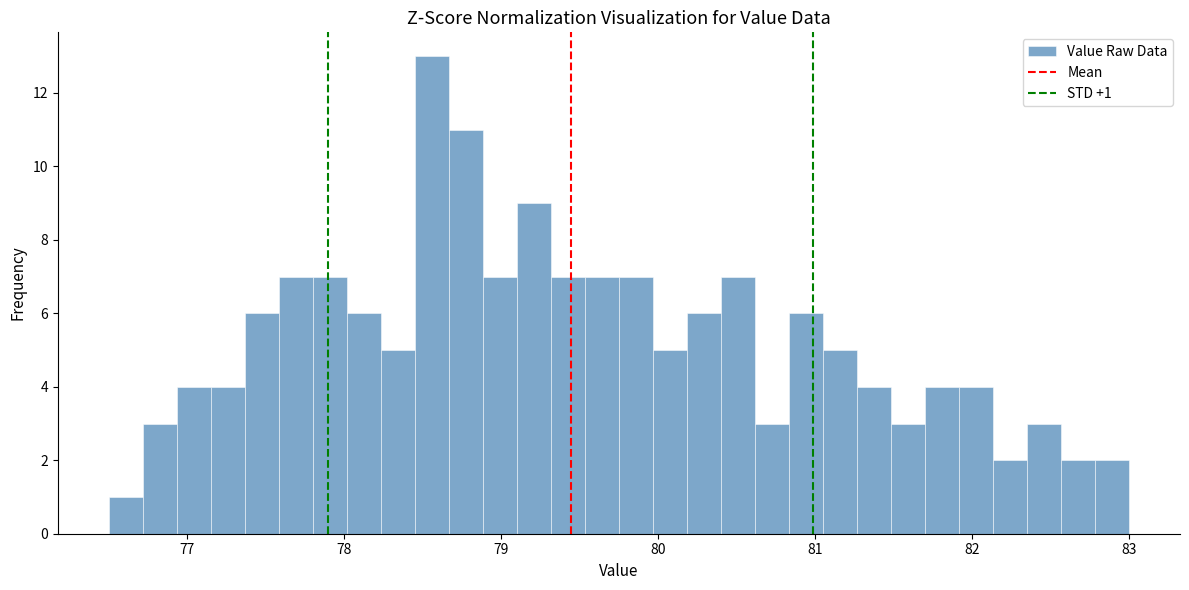

Read against the x-axis, roughly where is the centre of the tallest bar?

78.6